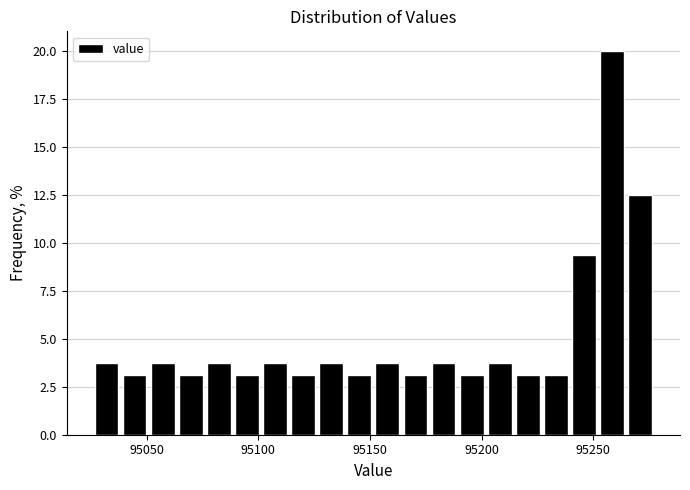

Read against the x-axis, roughly where is the centre of the tallest bar?

95260